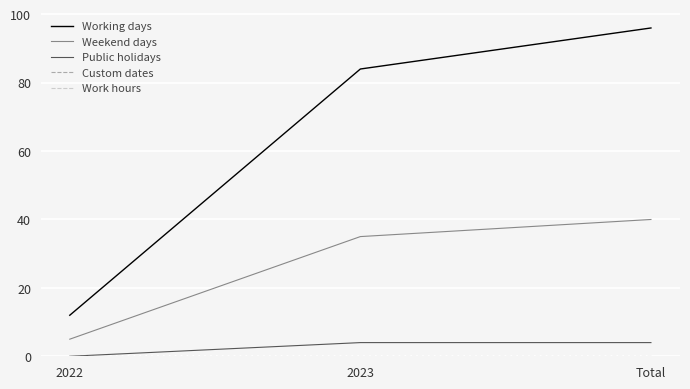

At how many categories does at least one series exceed 78?

2